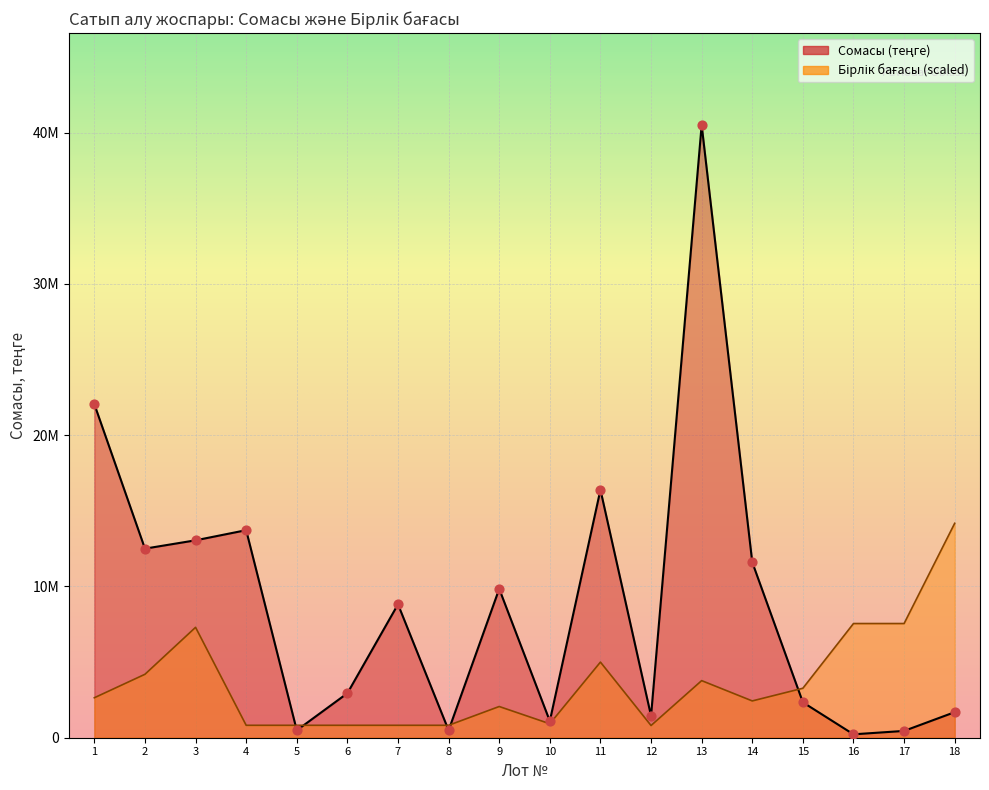

Which series has the widest spread of Y values?

Сомасы (теңге)